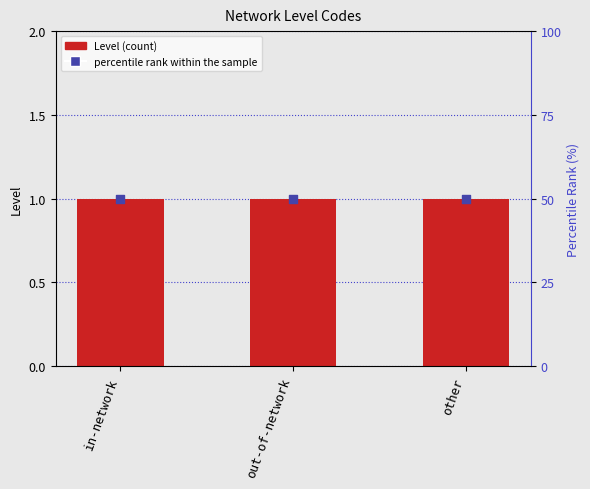

At which category is the sum across all series the highest?

in-network